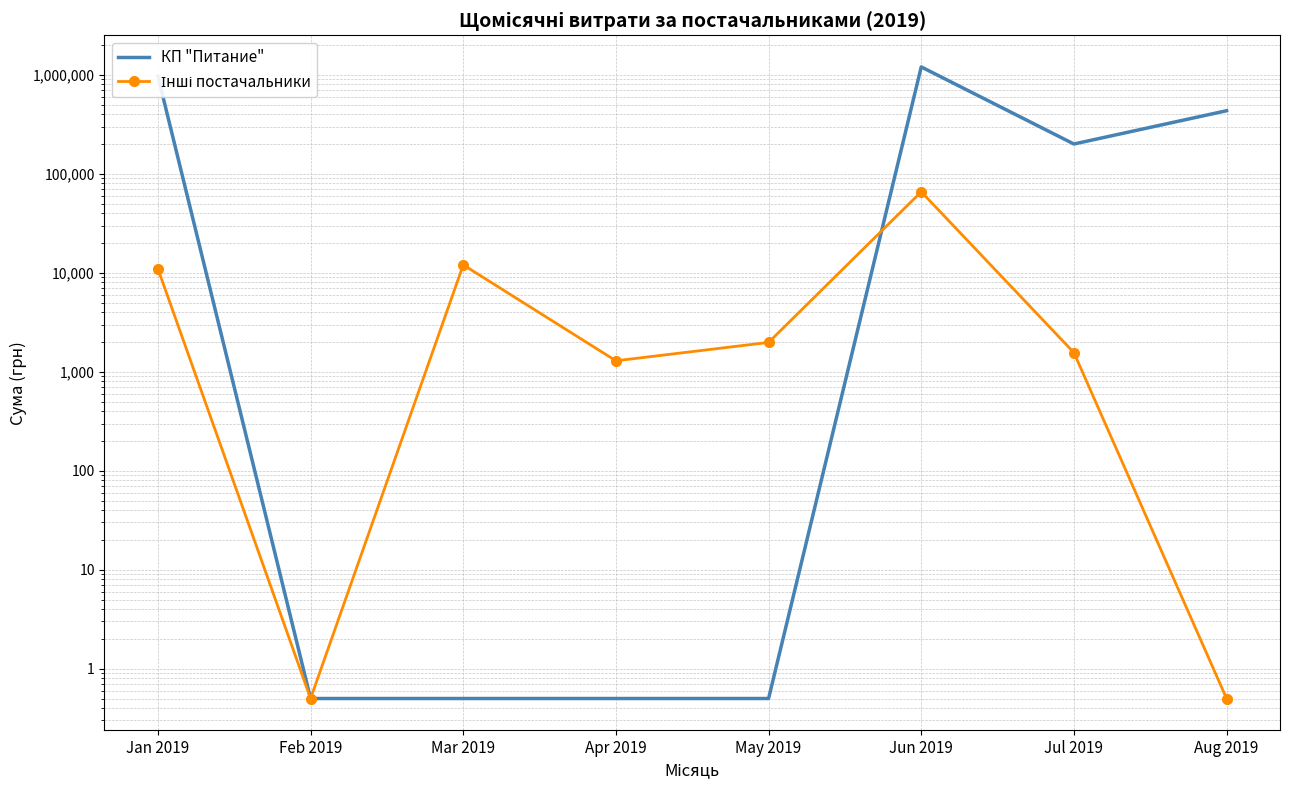

Does the chart have visible grid lines?

Yes